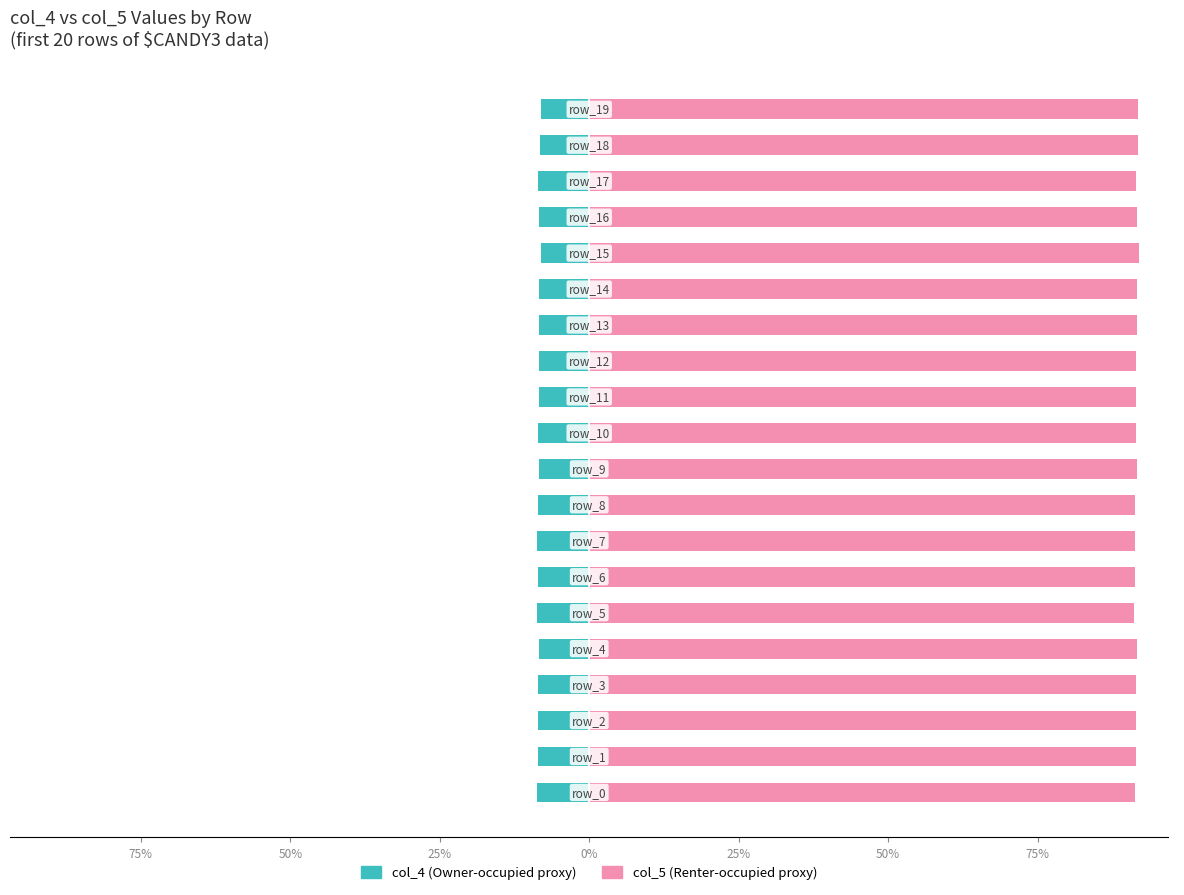

What is the average value of the col_4 series?

-8.5